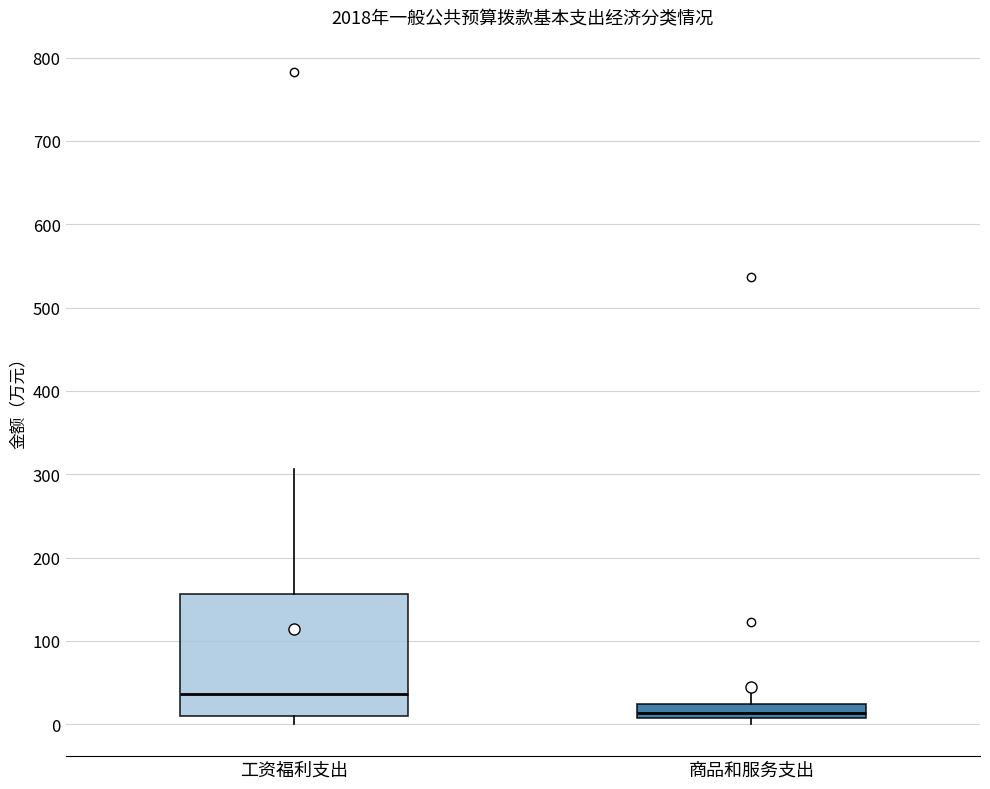

Which box has the highest median line?

工资福利支出